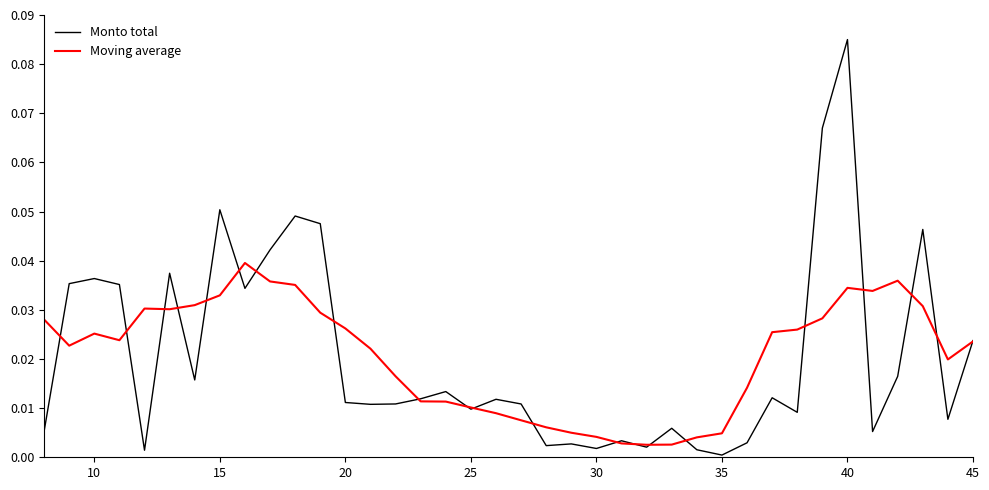

Which series has the largest range (max minus min)?

Monto total